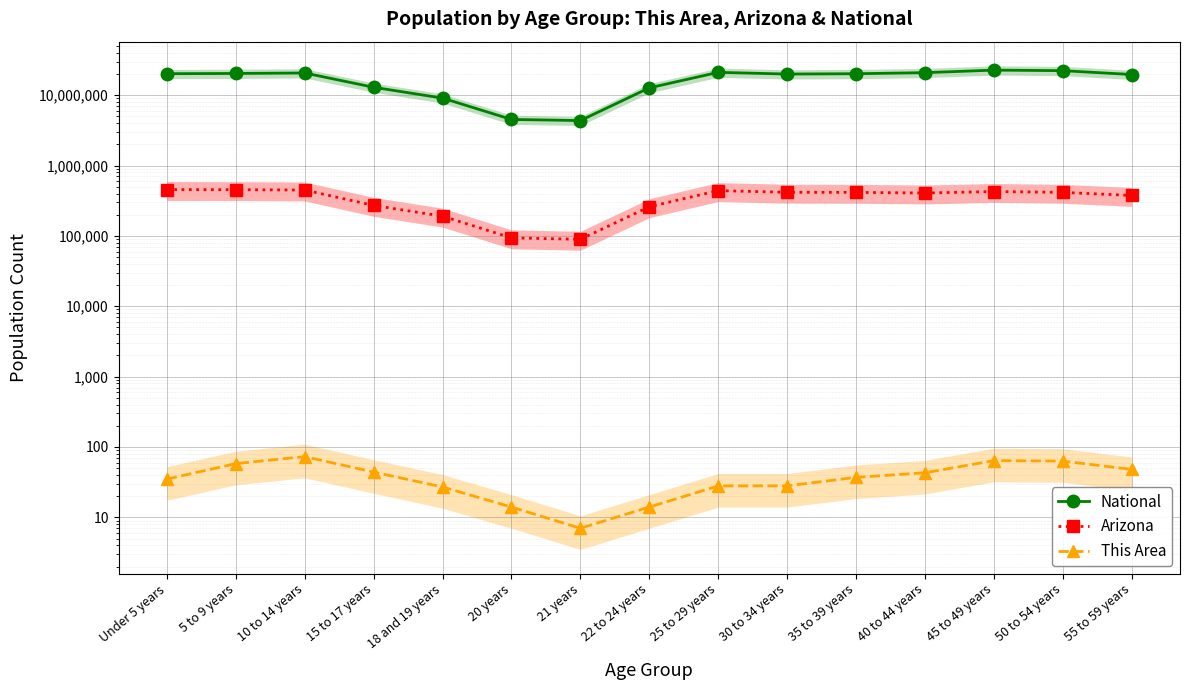

The value of National at 30 to 34 years is 19962099. True or false?

True